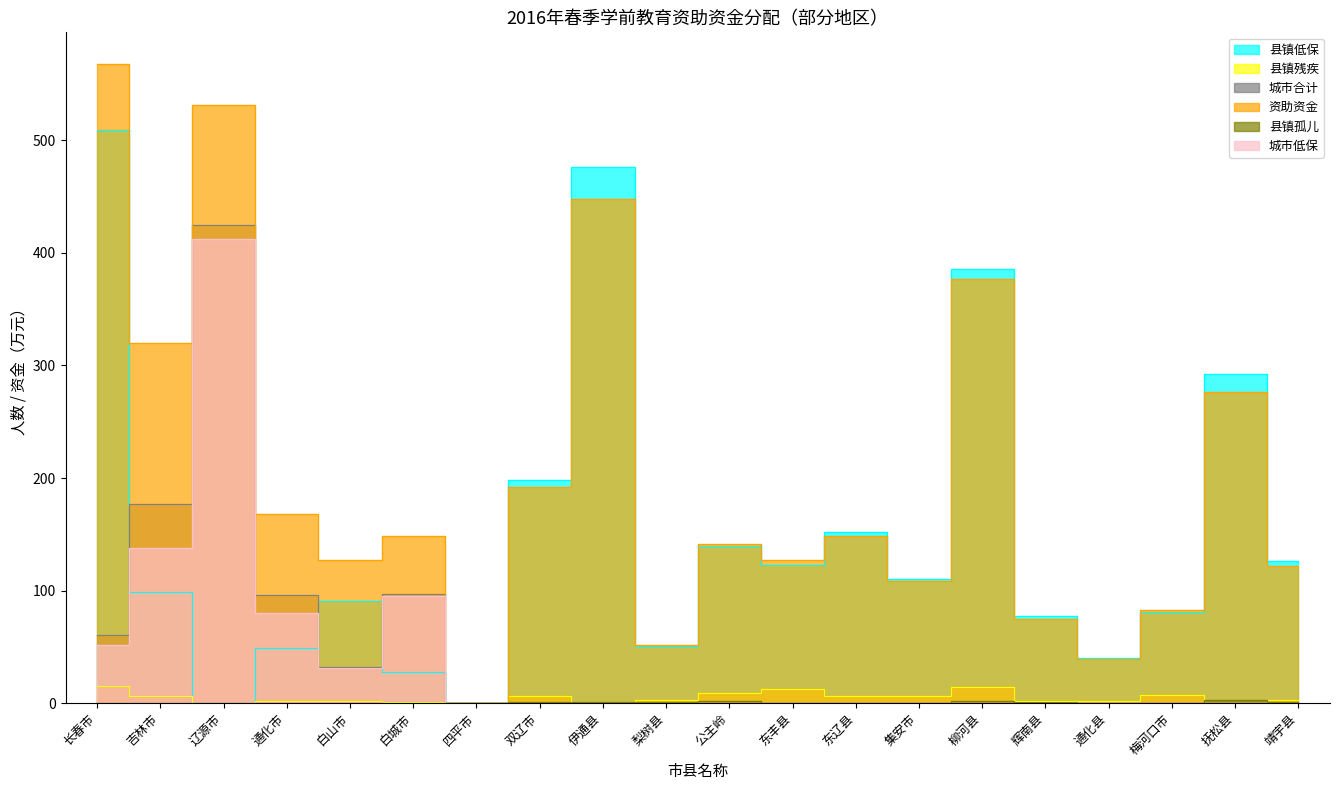

Reading left to right, what are all the values shown in this chart?

县镇低保: 长春市=509.0	吉林市=99.0	辽源市=0.0	通化市=49.0	白山市=91.0	白城市=28.0	四平市=0.0	双辽市=198.0	伊通县=476.0	梨树县=51.0	公主岭=140.0	东丰县=123.0	东辽县=152.0	集安市=110.0	柳河县=386.0	辉南县=77.0	通化县=40.0	梅河口市=81.0	抚松县=292.0	靖宇县=126.0
县镇残疾: 长春市=15.0	吉林市=6.0	辽源市=0.0	通化市=2.0	白山市=2.0	白城市=1.0	四平市=0.0	双辽市=6.0	伊通县=1.0	梨树县=3.0	公主岭=9.0	东丰县=13.0	东辽县=6.0	集安市=6.0	柳河县=14.0	辉南县=2.0	通化县=2.0	梅河口市=7.0	抚松县=0.0	靖宇县=3.0
城市合计: 长春市=61.0	吉林市=177.0	辽源市=425.0	通化市=96.0	白山市=32.0	白城市=97.0	四平市=0.0	双辽市=0.0	伊通县=0.0	梨树县=0.0	公主岭=0.0	东丰县=0.0	东辽县=0.0	集安市=0.0	柳河县=0.0	辉南县=0.0	通化县=0.0	梅河口市=0.0	抚松县=0.0	靖宇县=0.0
资助资金: 长春市=567.5	吉林市=319.5	辽源市=531.2	通化市=167.8	白山市=127.2	白城市=148.5	四平市=0.0	双辽市=192.2	伊通县=448.2	梨树县=51.5	公主岭=141.5	东丰县=127.5	东辽县=148.2	集安市=108.7	柳河县=377.0	辉南县=75.0	通化县=39.5	梅河口市=82.5	抚松县=276.5	靖宇县=122.0
县镇孤儿: 长春市=0.0	吉林市=0.0	辽源市=0.0	通化市=0.0	白山市=0.0	白城市=0.0	四平市=0.0	双辽市=1.0	伊通县=1.0	梨树县=1.0	公主岭=2.0	东丰县=0.0	东辽县=0.0	集安市=0.0	柳河县=2.0	辉南县=1.0	通化县=0.0	梅河口市=0.0	抚松县=3.0	靖宇县=1.0
城市低保: 长春市=52.0	吉林市=138.0	辽源市=412.0	通化市=80.0	白山市=31.0	白城市=95.0	四平市=0.0	双辽市=0.0	伊通县=0.0	梨树县=0.0	公主岭=0.0	东丰县=0.0	东辽县=0.0	集安市=0.0	柳河县=0.0	辉南县=0.0	通化县=0.0	梅河口市=0.0	抚松县=0.0	靖宇县=0.0